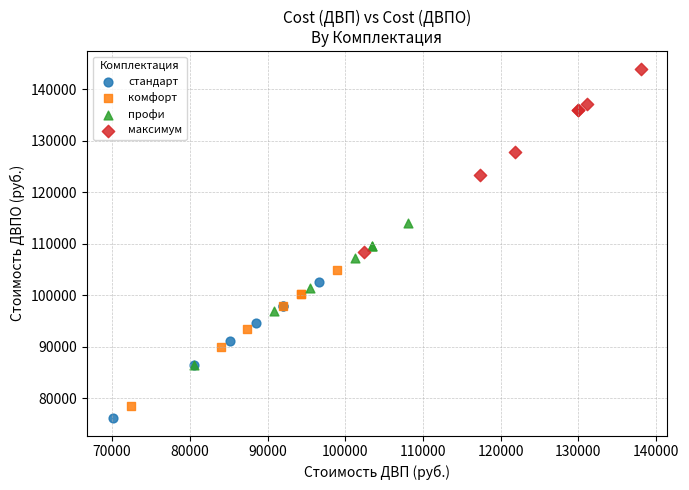

Which series has the largest Y range (max minus min)?

максимум